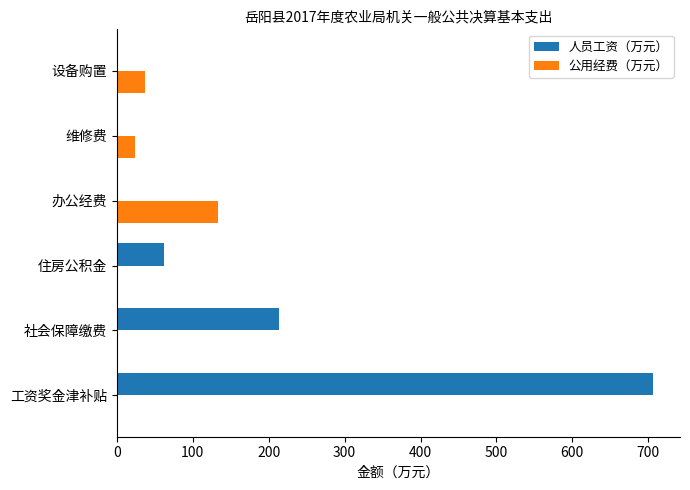

What is the sum of the 公用经费（万元） values at 办公经费 and 设备购置?

170.9